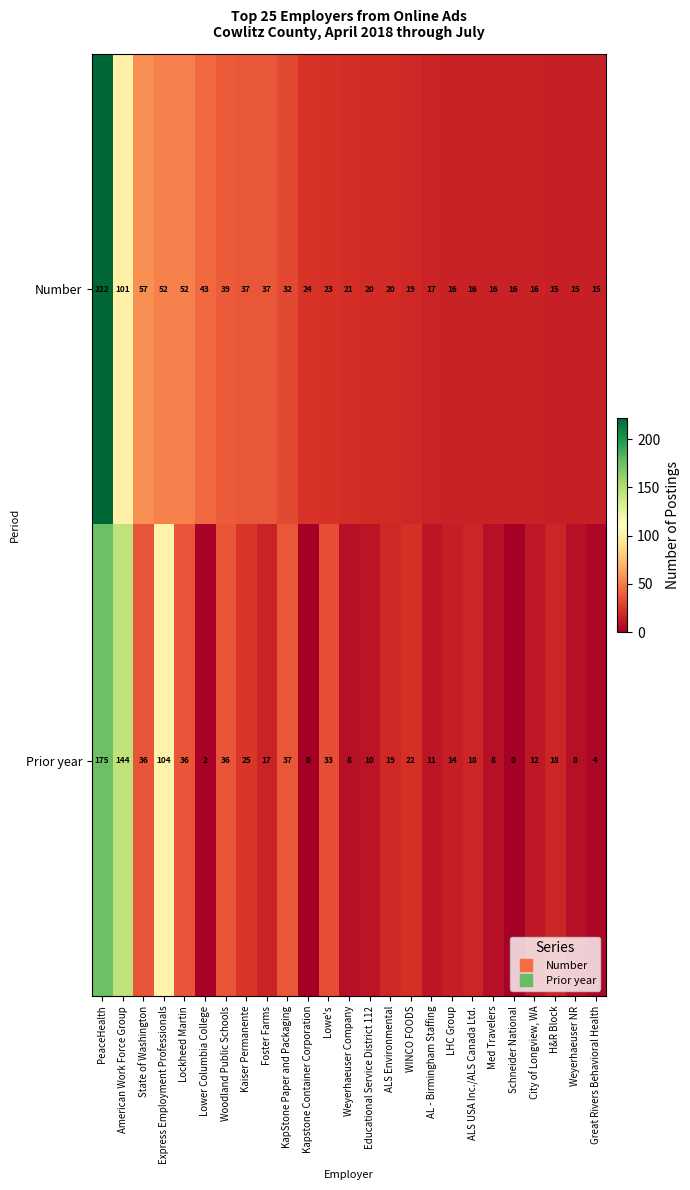

Where does the Number series first go above 21?

PeaceHealth